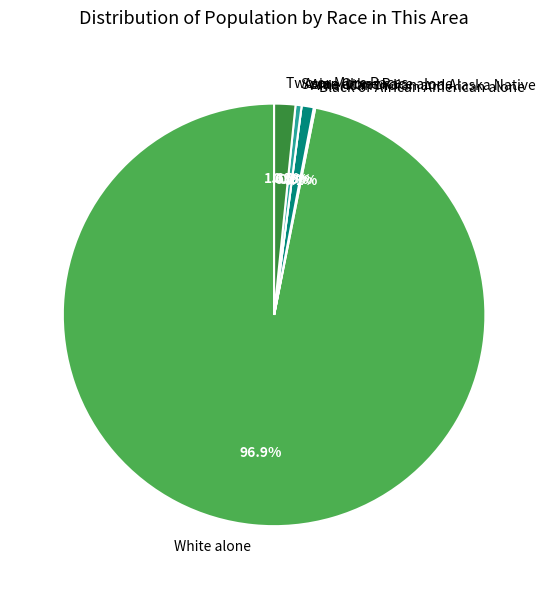

Do Black or African American alone and Two or More Races together represent more than half of the pie?

No